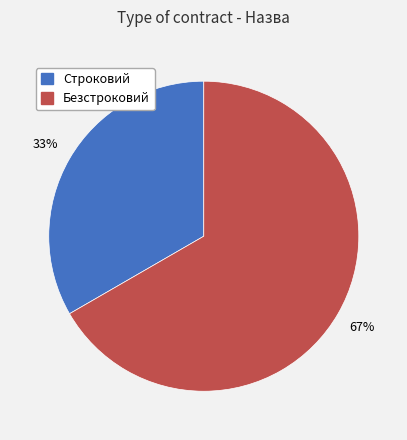

To the nearest percent, what portion does Безстроковий represent?

67%